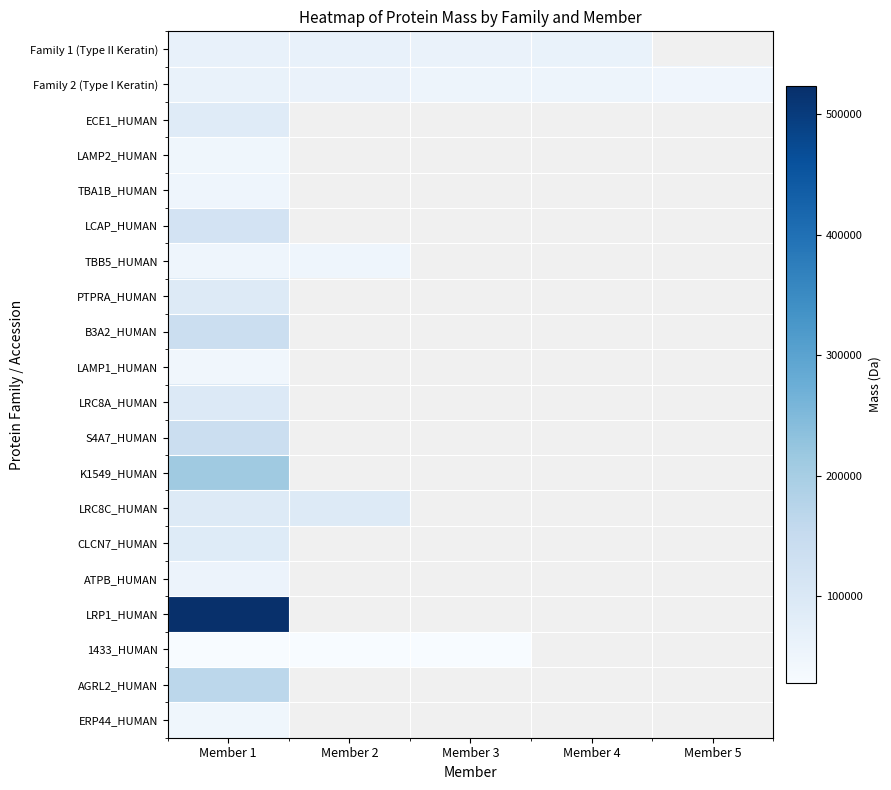

The LCAP_HUMAN series shows 117787.0 at Member 1. True or false?

True